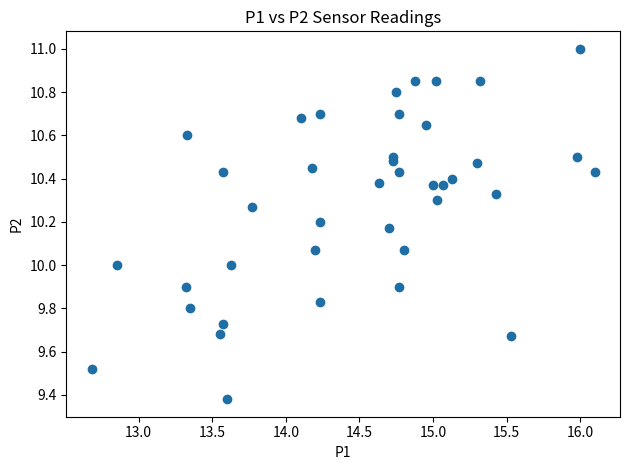

What is the range of X values (max minus min)?

3.4